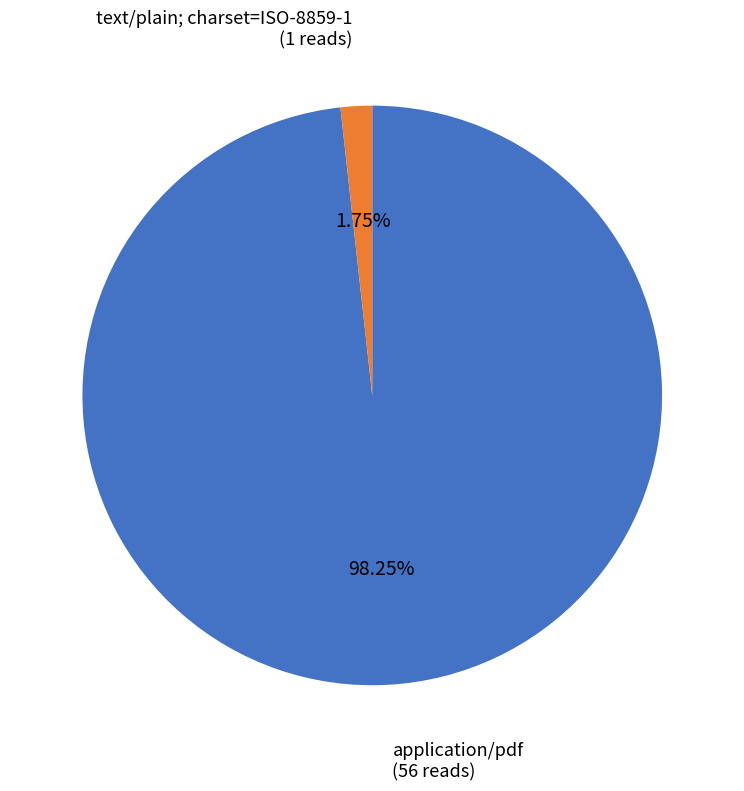

Does any single category account for the majority?

Yes